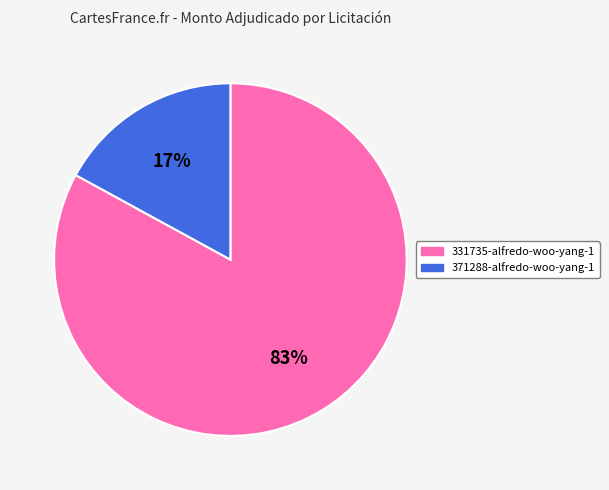

To the nearest percent, what is the combined percentage of 371288-alfredo-woo-yang-1 and 331735-alfredo-woo-yang-1?

100%